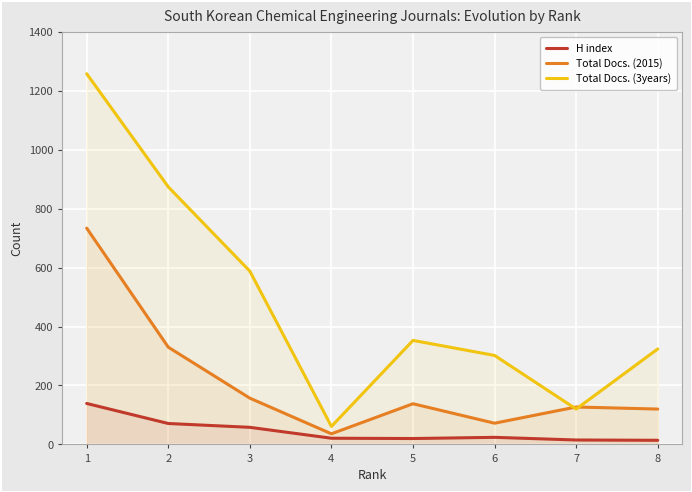

What is the difference between the highest and lowest values at 8?

310